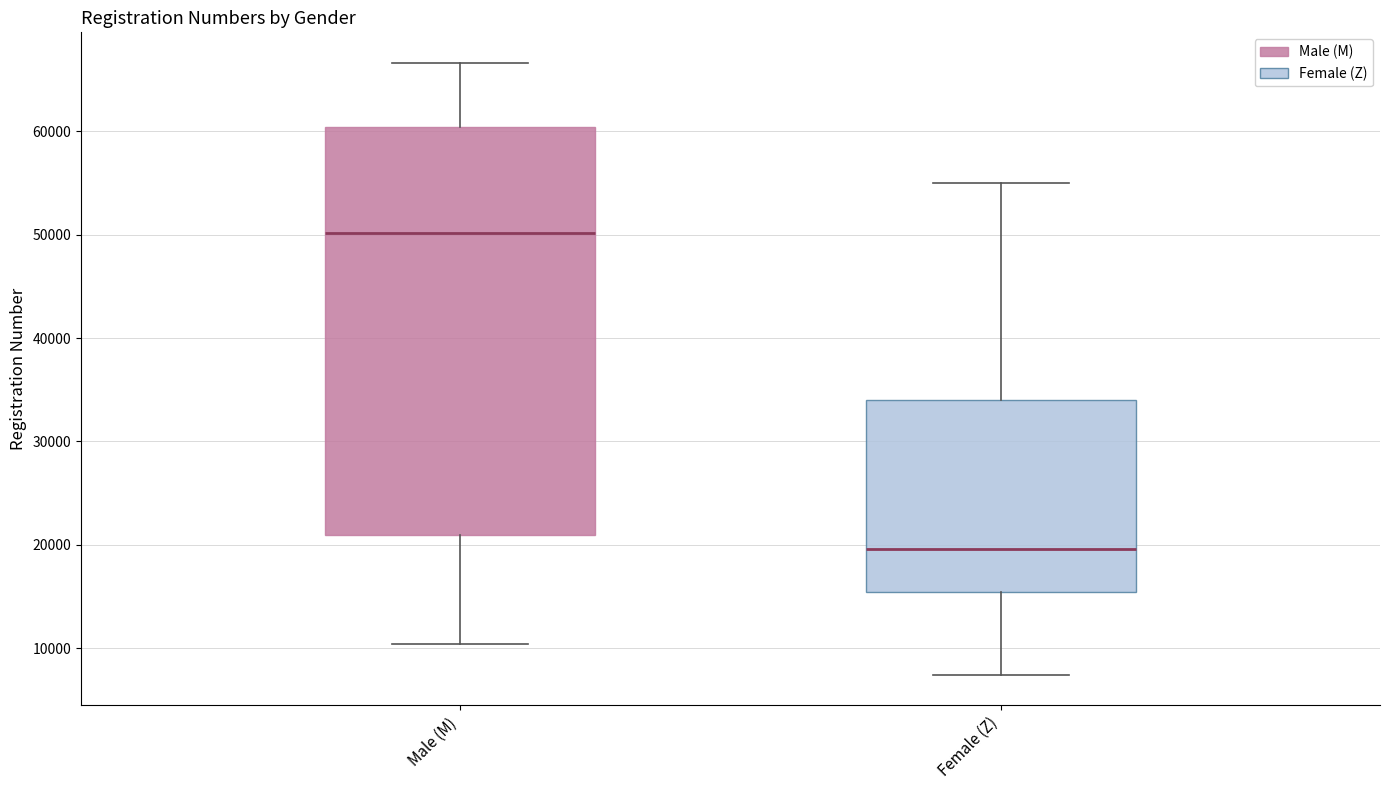

Which box is the tallest, from its lower edge to its upper edge?

Male (M)